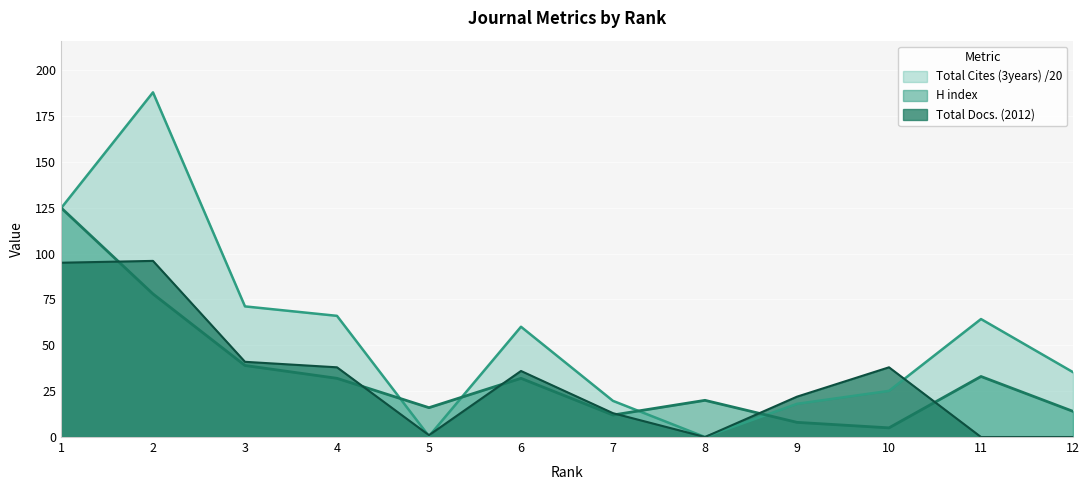

How many times do Total Cites (3years) and Total Docs. (2012) cross each other?

3